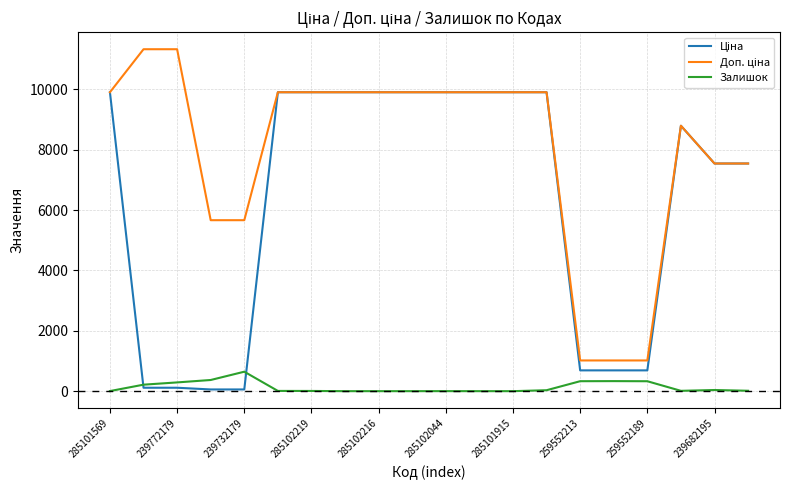

Does the chart display data point markers on the line(s)?

No